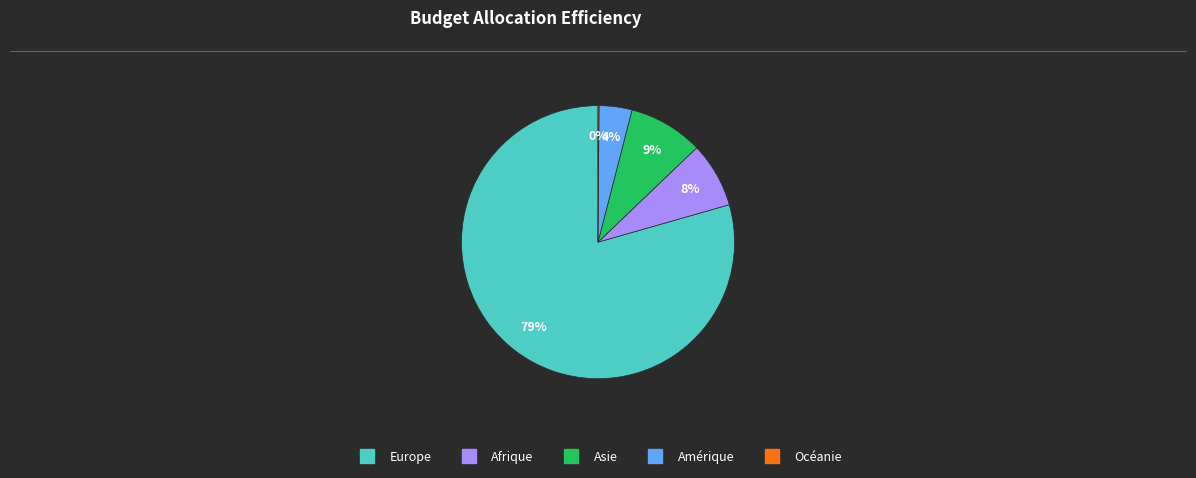

Is there any slice that represents more than half of the pie?

Yes